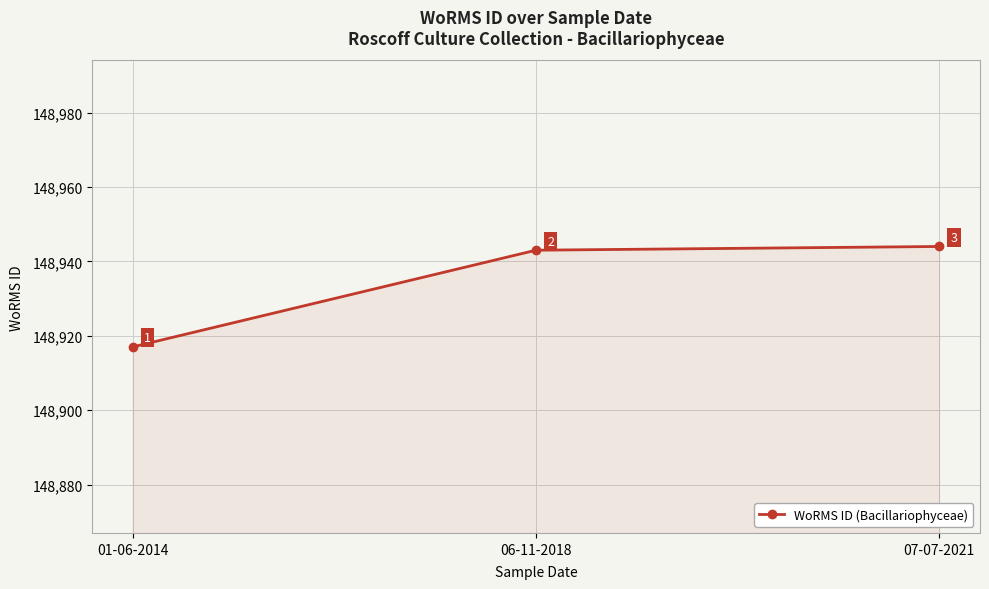

Is it true that the value at 01-06-2014 is 260771?

False